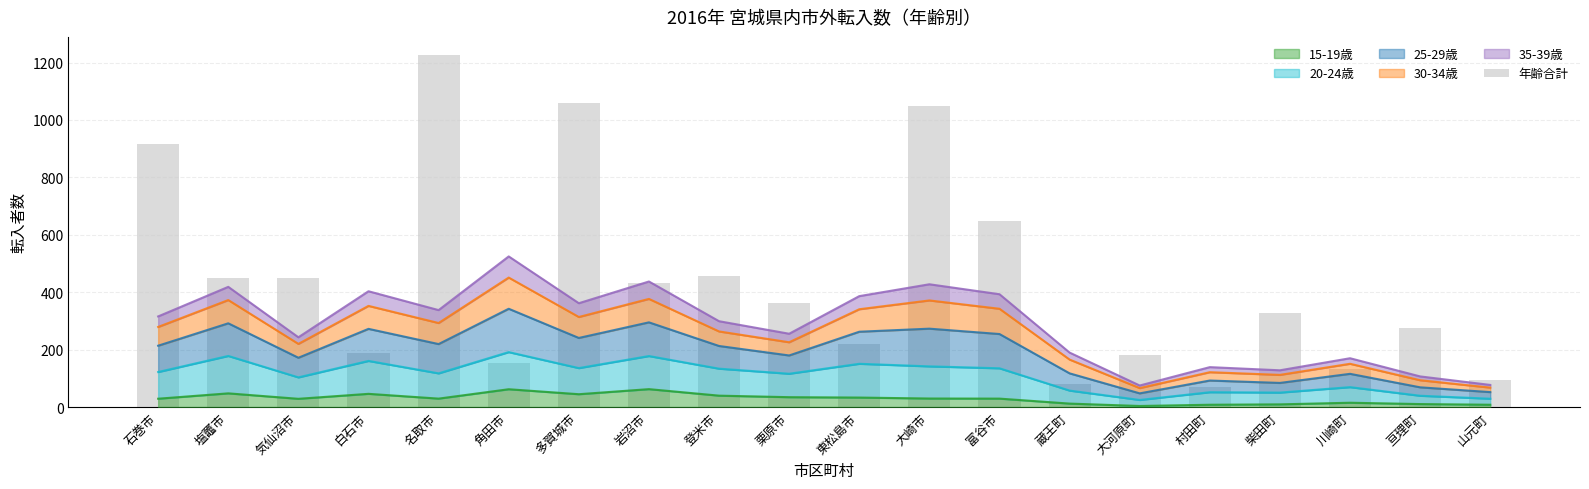

What position from the left is 塩竈市?

2